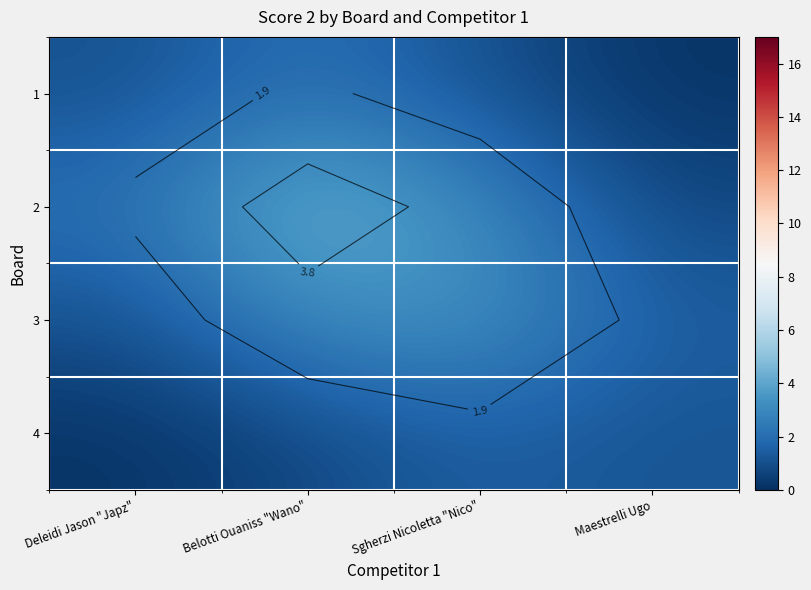

Where is 2 nearest to the value 2?

Deleidi Jason "Japz"